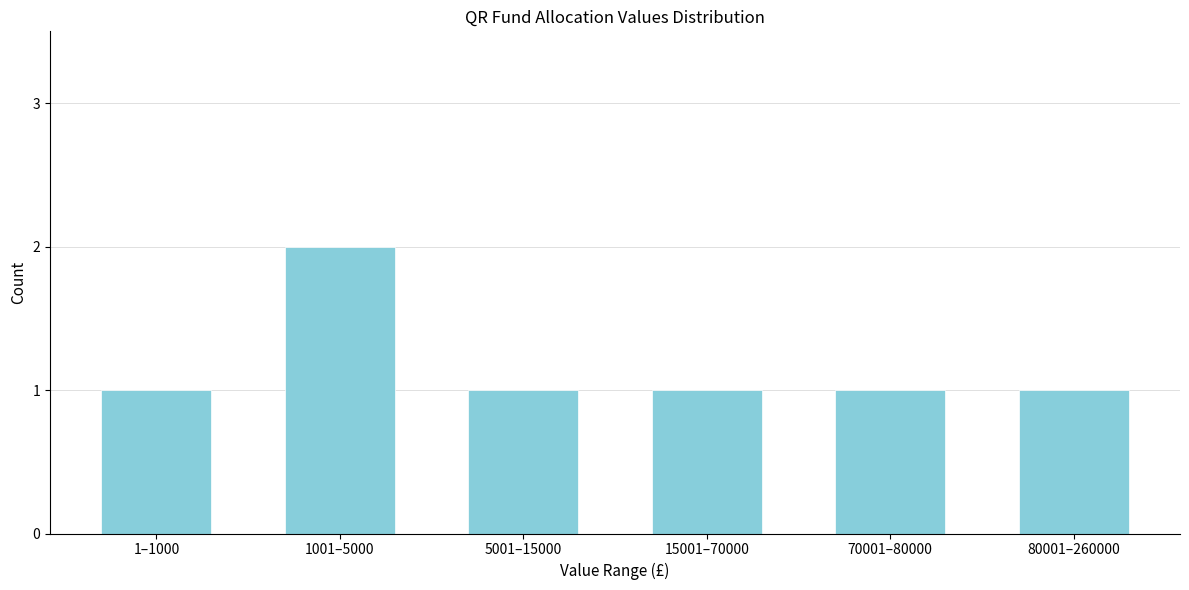

Reading left to right, list all the values displayed in this chart.

1	2	1	1	1	1